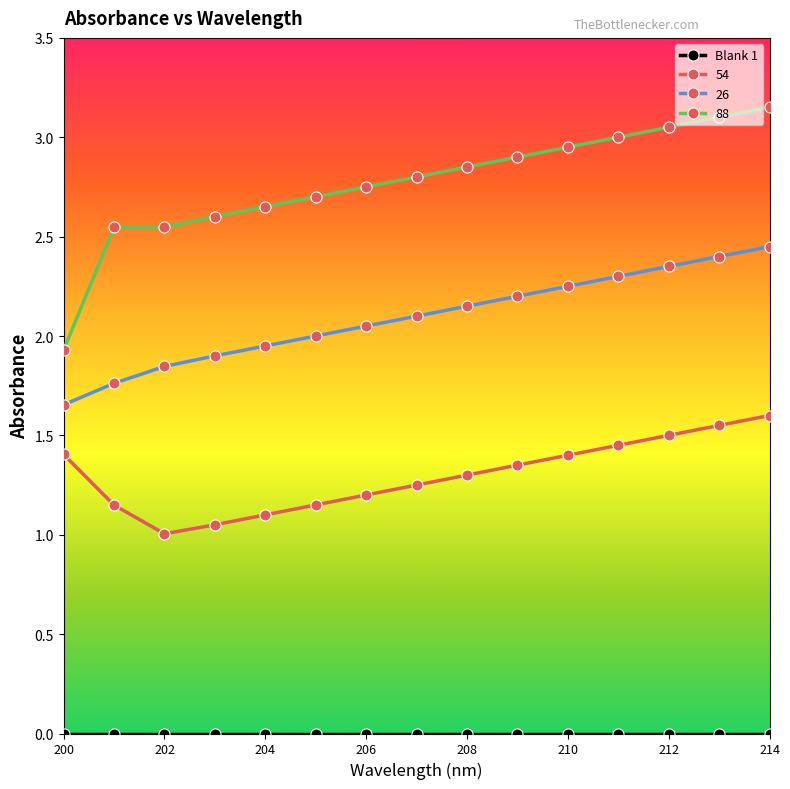

Does the chart have visible grid lines?

No